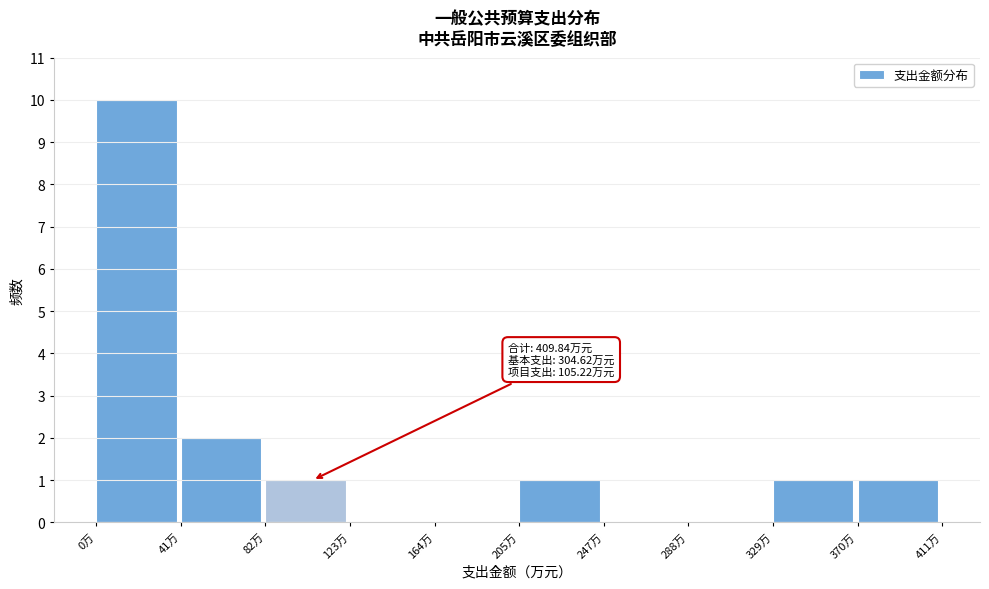

Which range on the x-axis has the tallest bar?

0 to 40